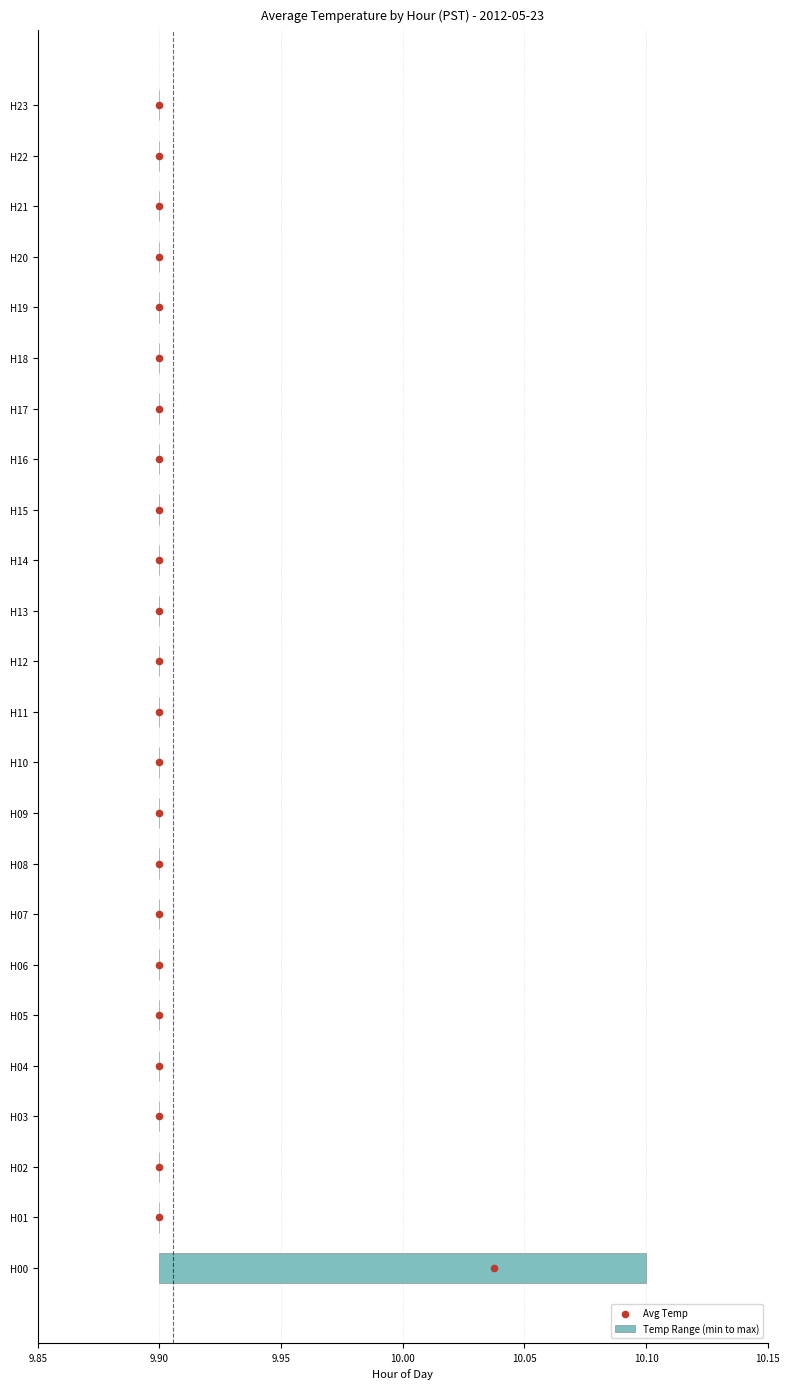

Is the value of Temp Range (min to max) at 22 greater than the value of Avg Temp at 22?

No